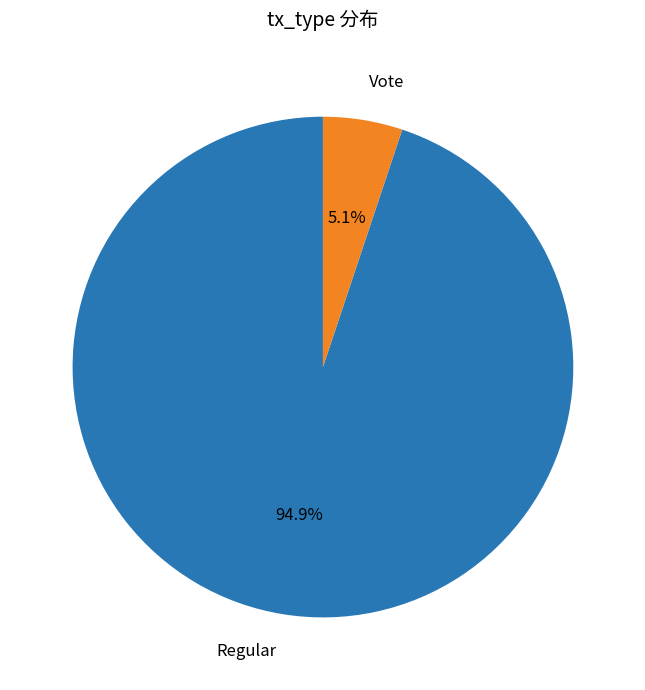

Which slice represents more than half of the pie?

Regular